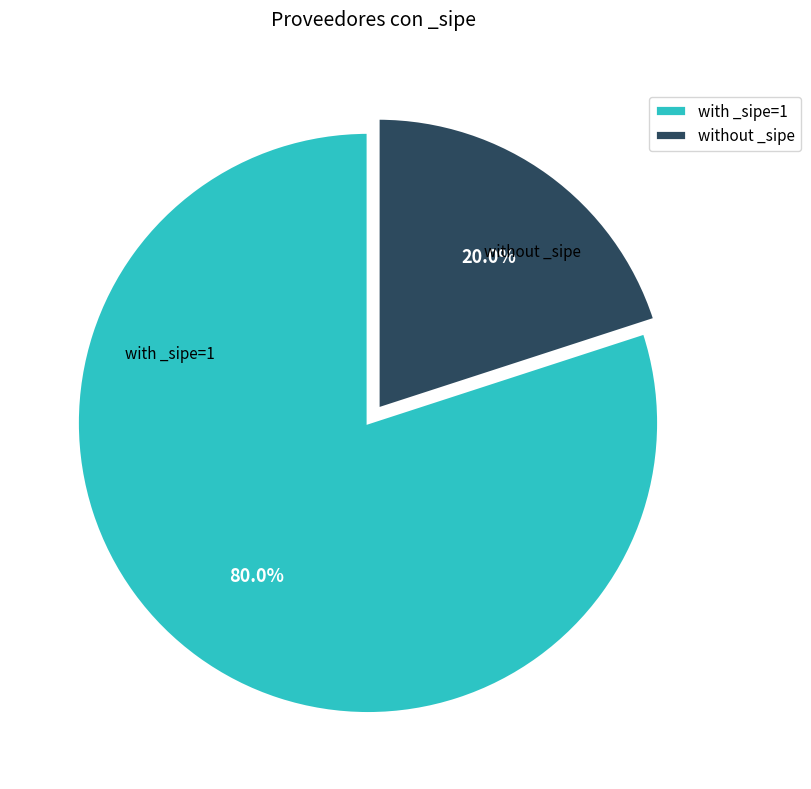

Is the sum of with _sipe=1 and without _sipe greater than half?

Yes